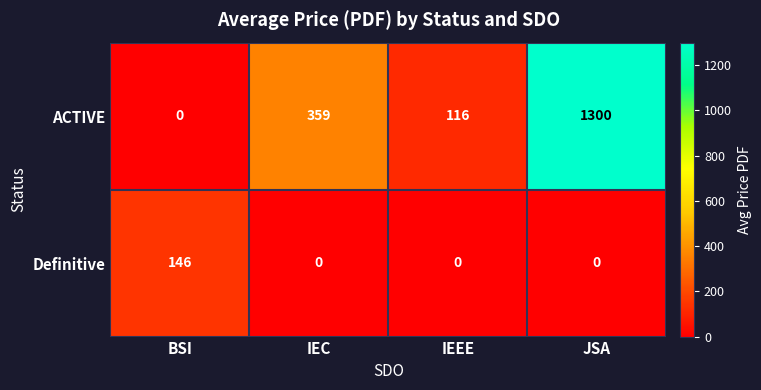

Which series has the largest total across all categories?

ACTIVE